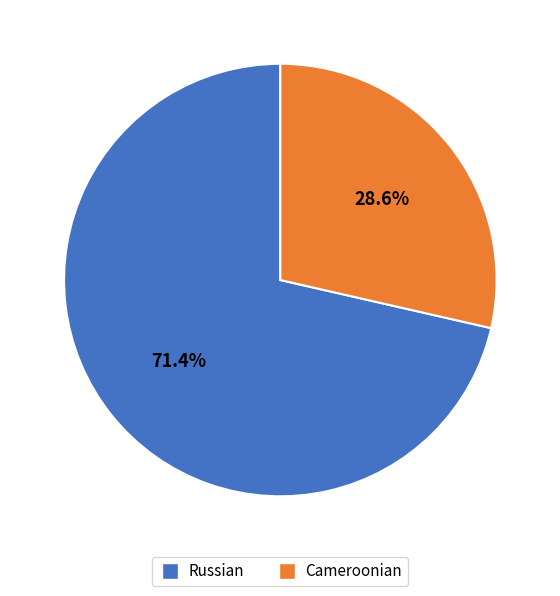

What percentage is NOT represented by Russian?

28.6%